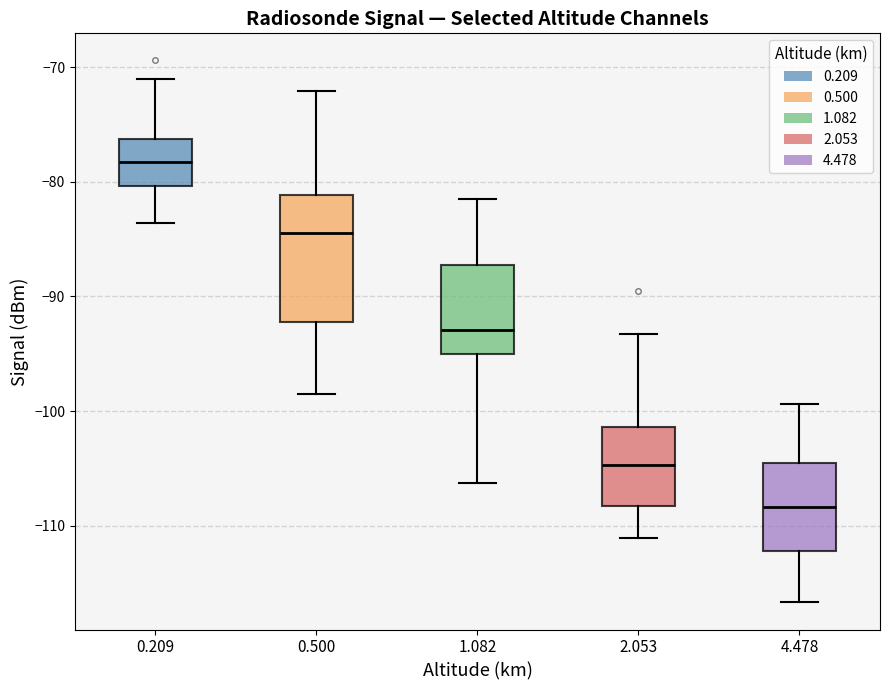

Where does the upper whisker of the box at x = 4.478 end on the y-axis? The values are not printed on the chart, so give them approximately, as read against the axis.

-99